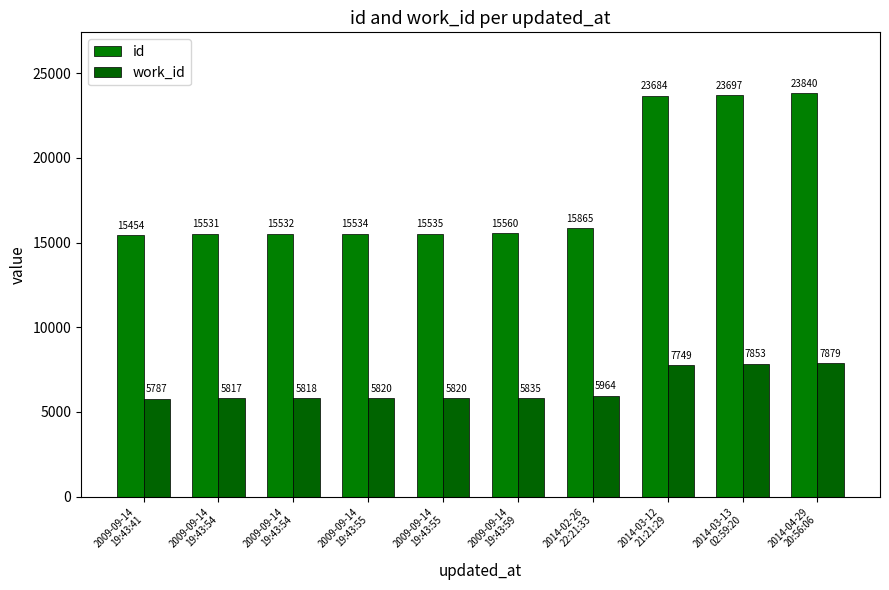

How many data points in id are less than 15560?

5